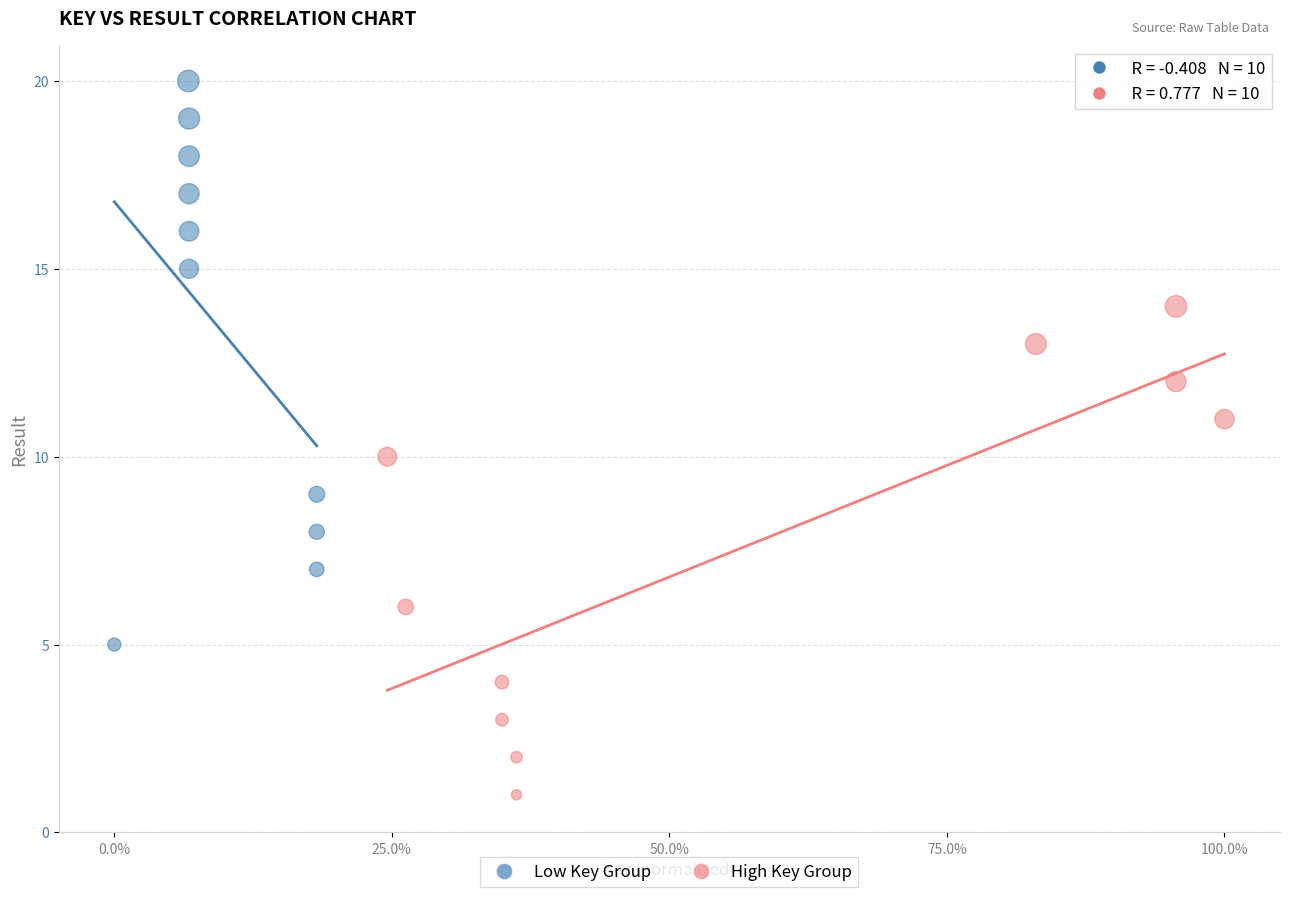

What are all the series names shown in the legend?

Low Key Group, High Key Group